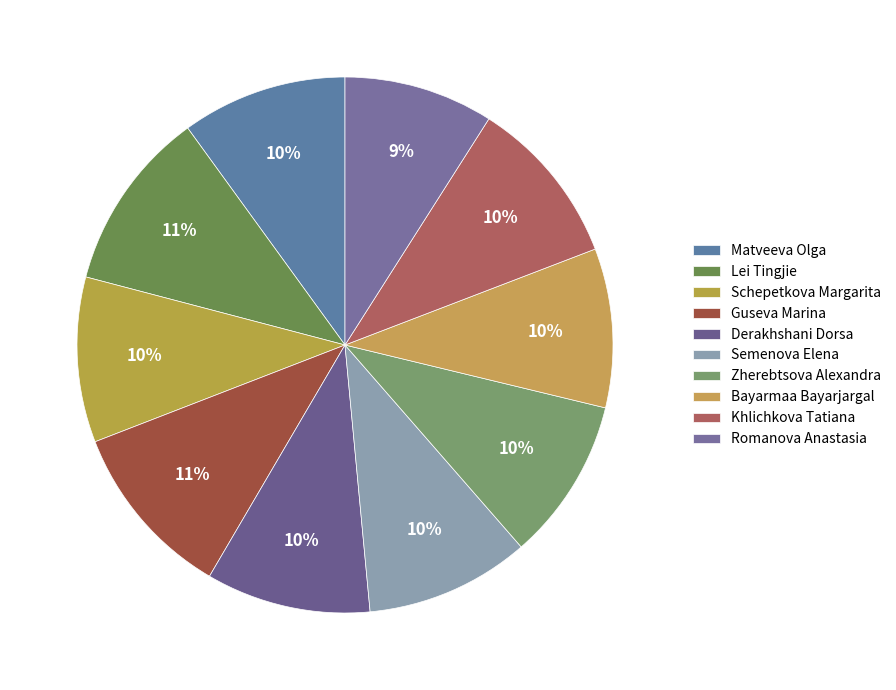

Combined, do Zherebtsova Alexandra and Bayarmaa Bayarjargal account for over 50%?

No